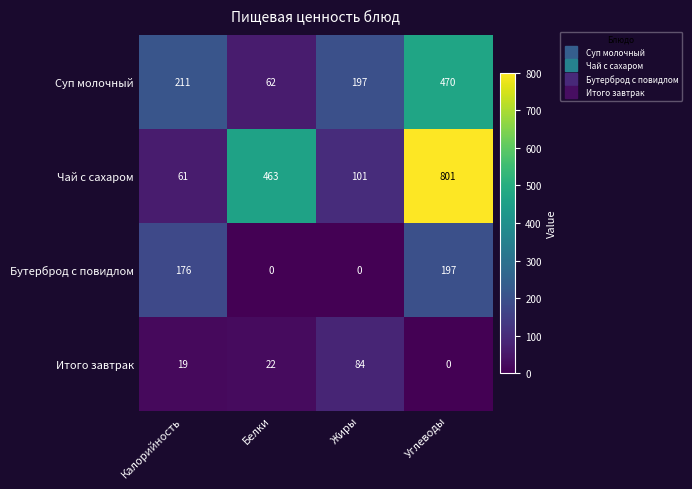

Which series changed the most between Калорийность and Белки?

Чай с сахаром